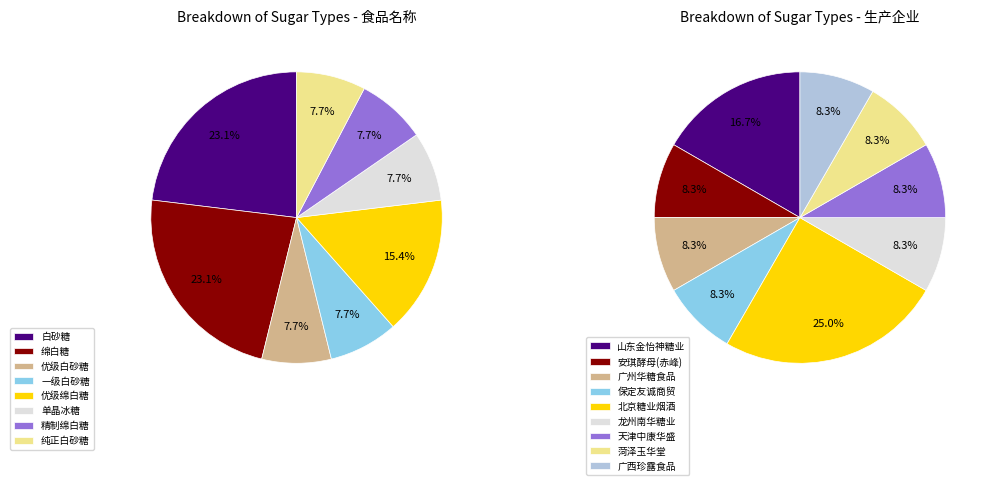

Do 单晶冰糖 and 优级白砂糖 together represent more than half of the pie?

No